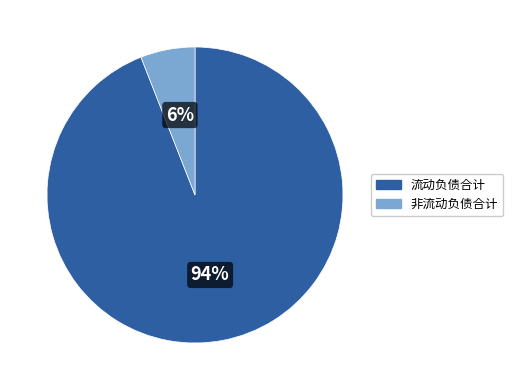

Which category has the smallest portion of the pie?

非流动负债合计